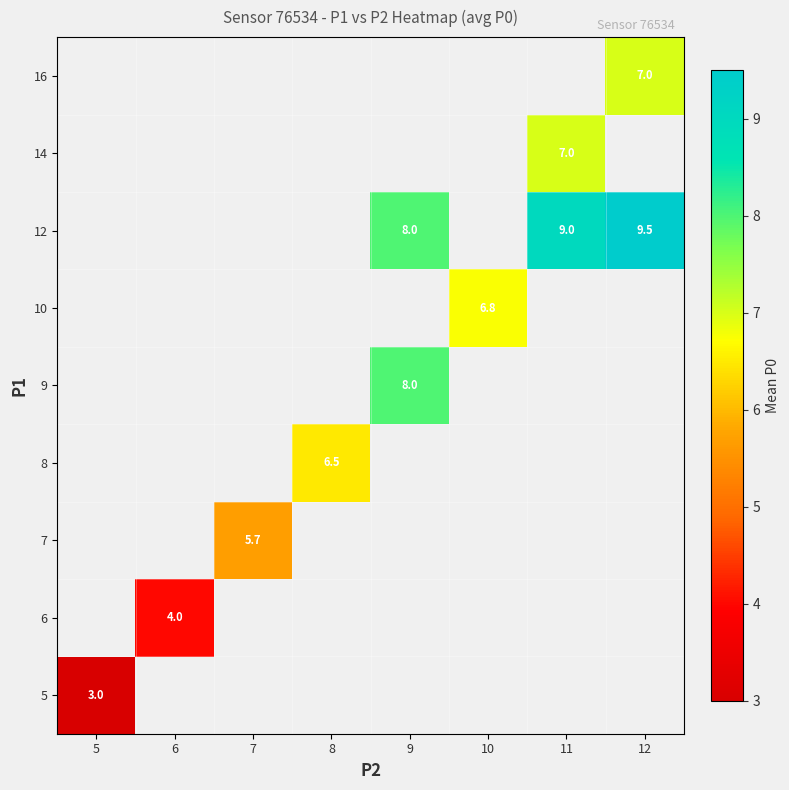

Which category has the lowest value across all series?

5